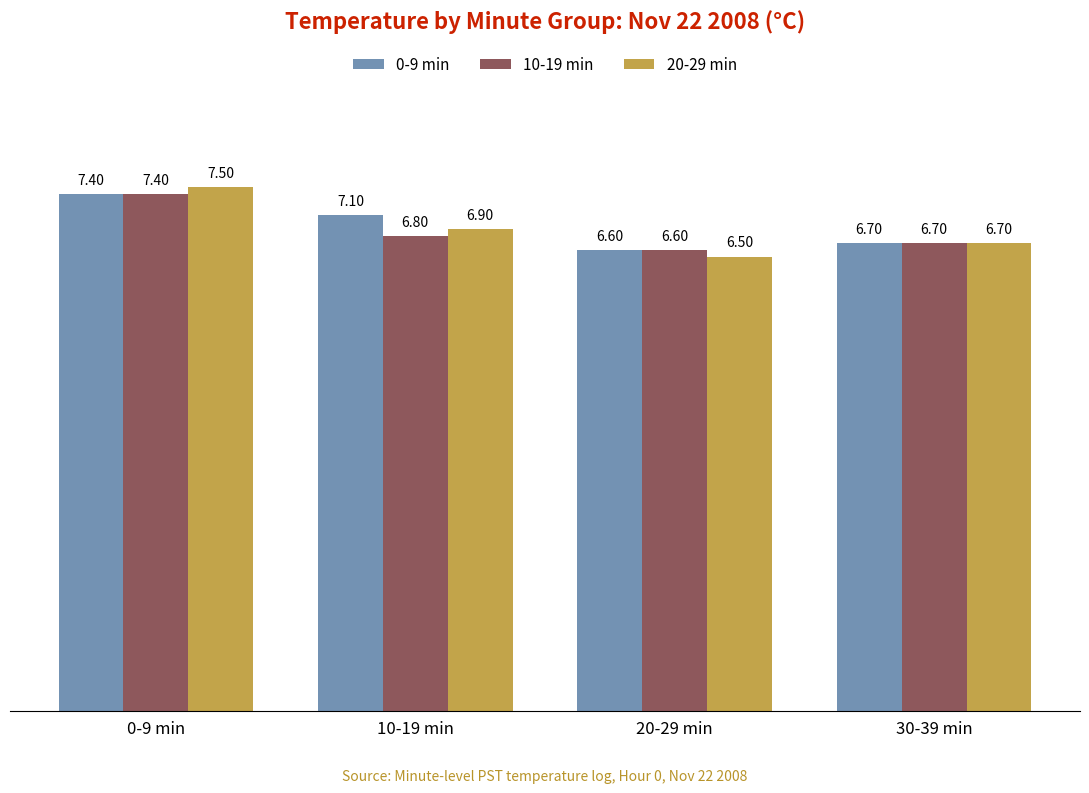

At which label does 0-9 min reach its peak?

0-9 min